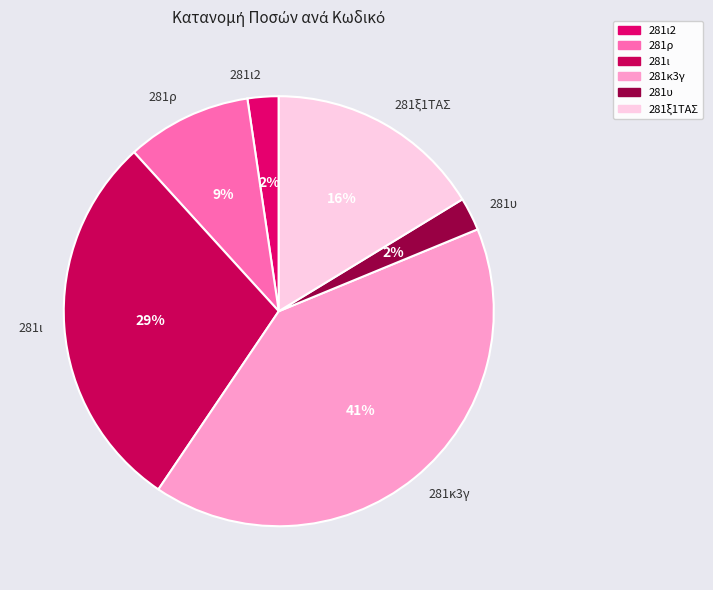

Is there a majority slice in this chart?

No